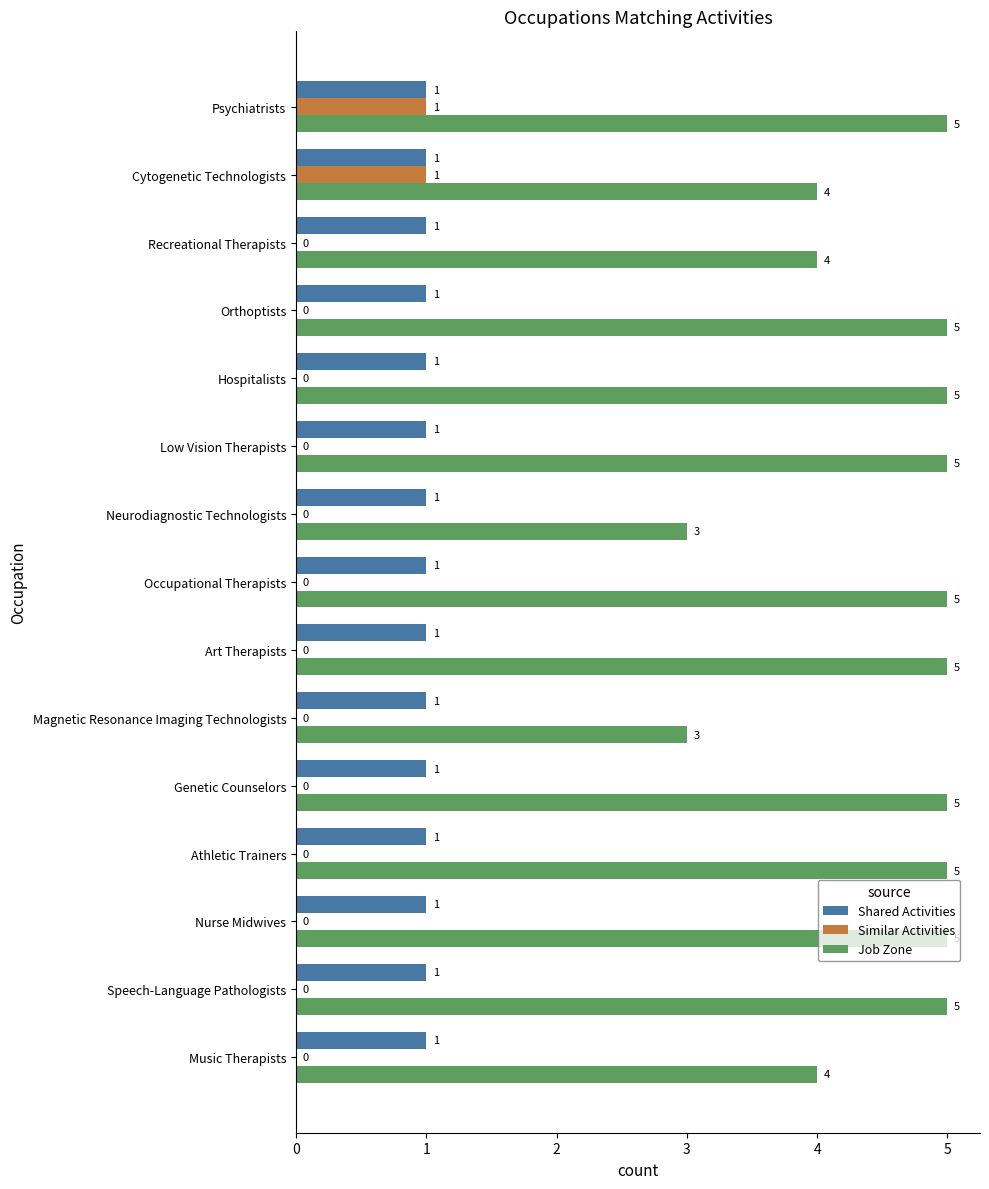

The value of Job Zone at Nurse Midwives is 2. True or false?

False